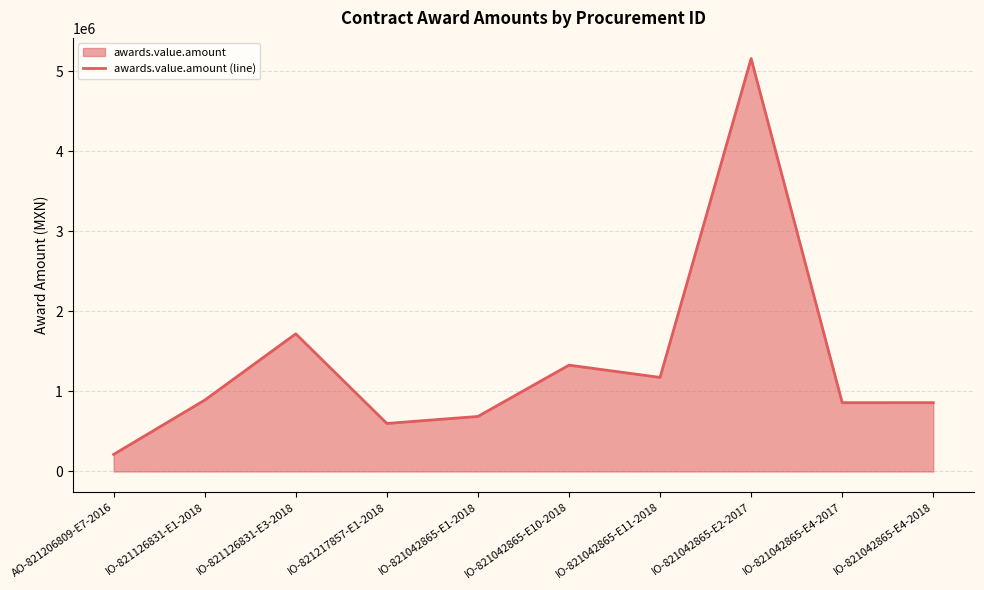

Where does the data first go above 891466?

IO-821126831-E1-2018